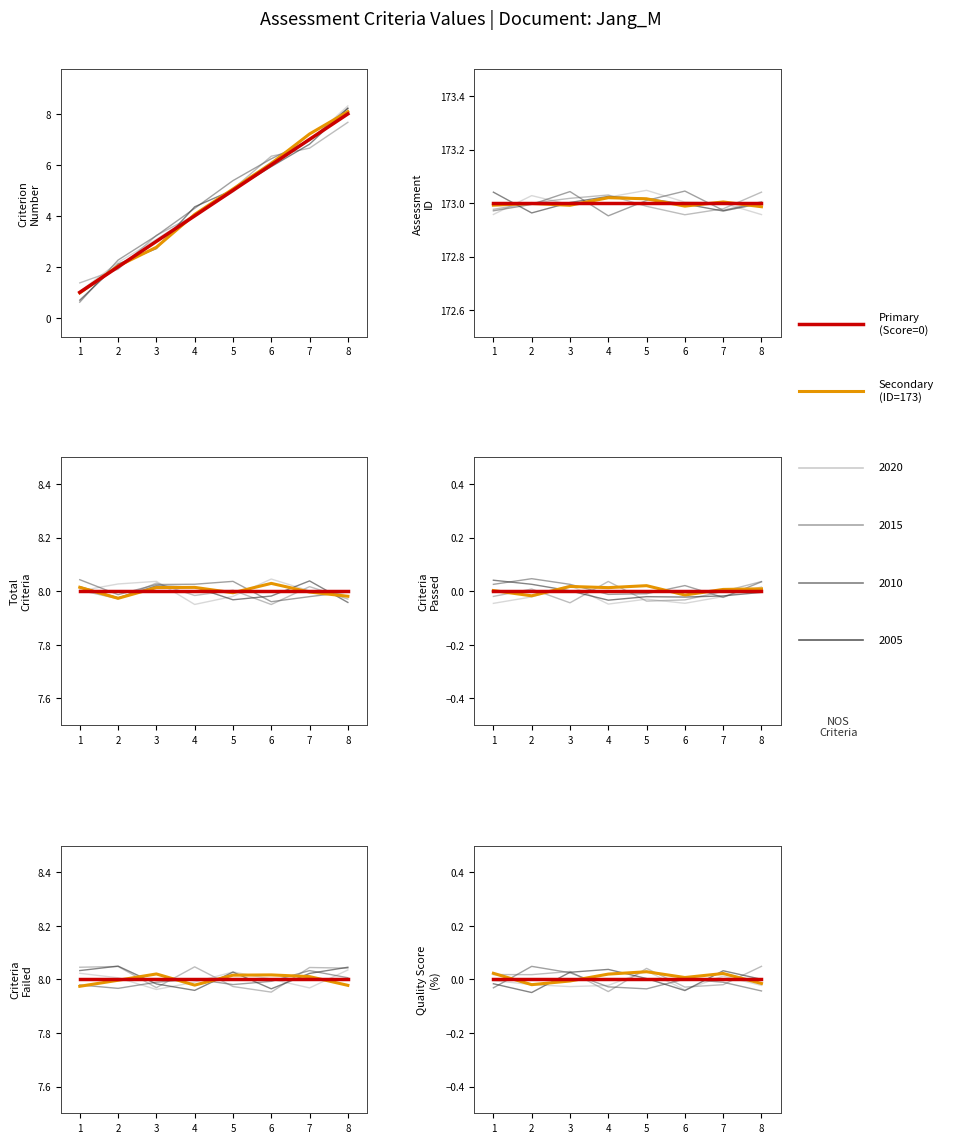

At how many categories does at least one series exceed 70?

8